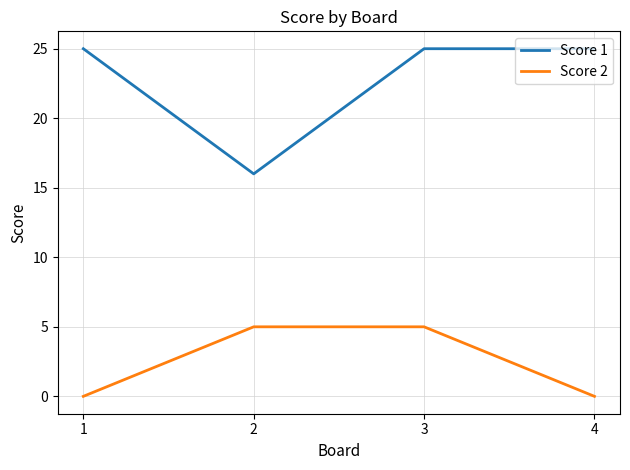

Which series has the largest total across all categories?

Score 1